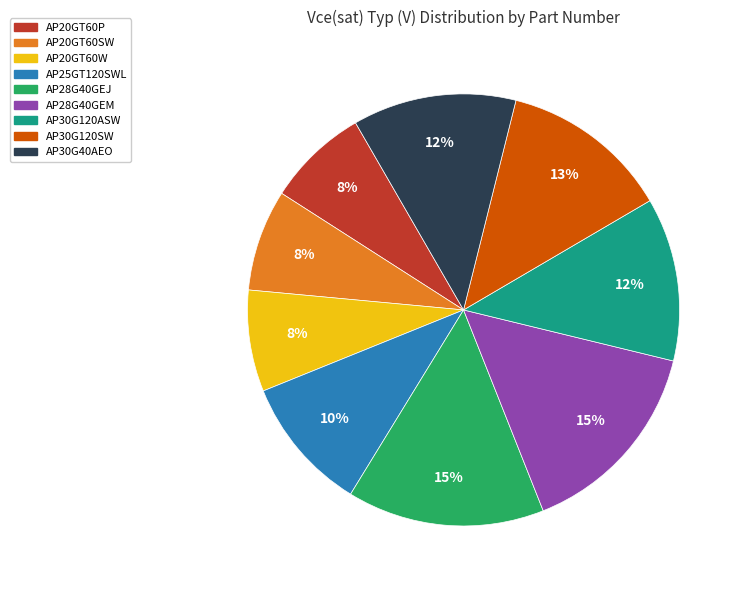

To the nearest percent, what portion does AP25GT120SWL represent?

10%